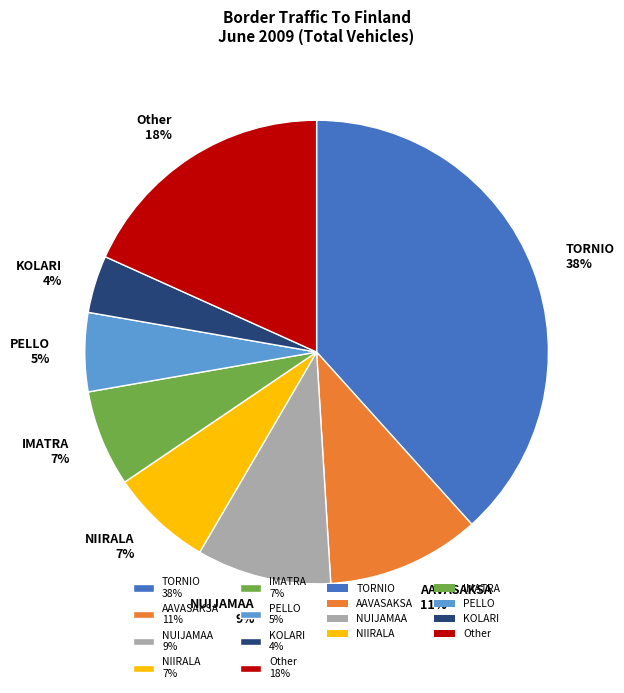

The NIIRALA 7% slice represents 1% of the pie. True or false?

False